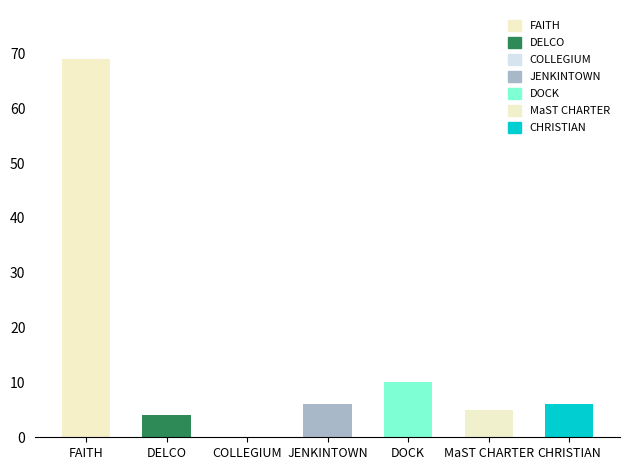

What is the label of the 1st bar from the left?

FAITH